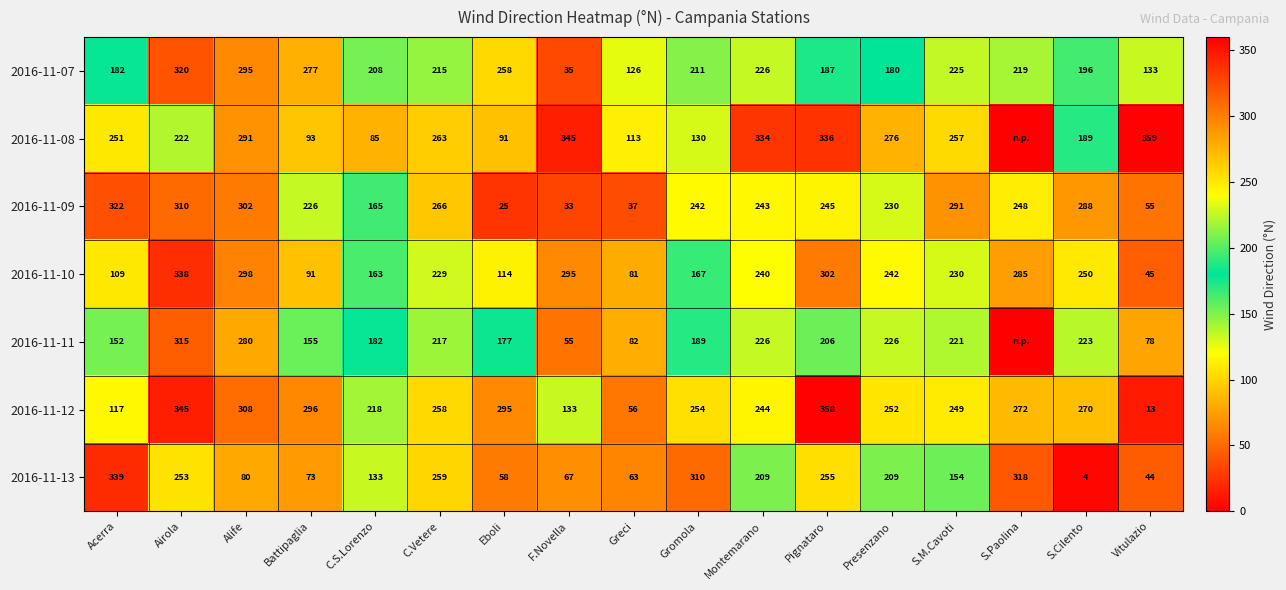

Rank the series at Pignataro from highest to lowest value.

2016-11-12, 2016-11-08, 2016-11-10, 2016-11-13, 2016-11-09, 2016-11-11, 2016-11-07